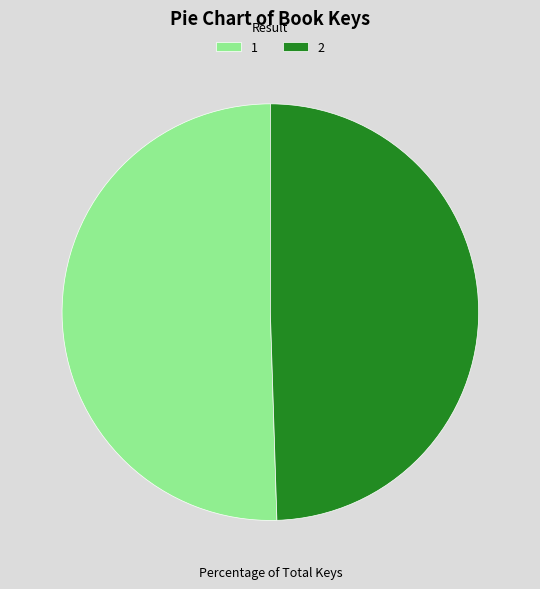

What is the smallest slice in the pie chart?

2